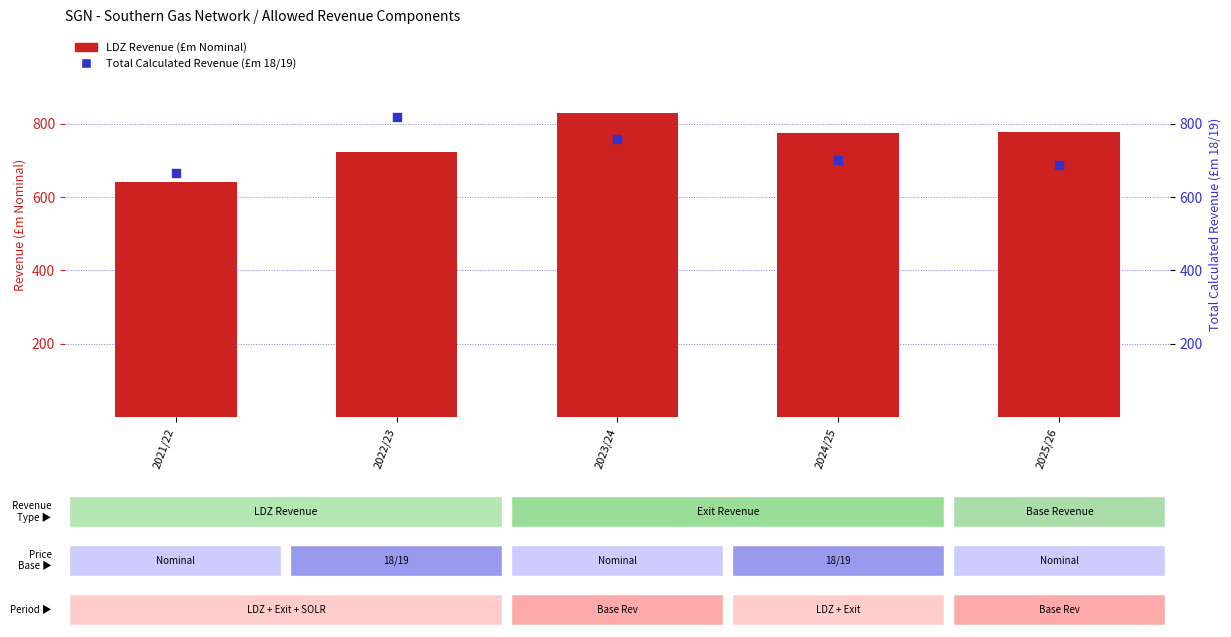

What is the total value across all series at 2023/24?

1584.9